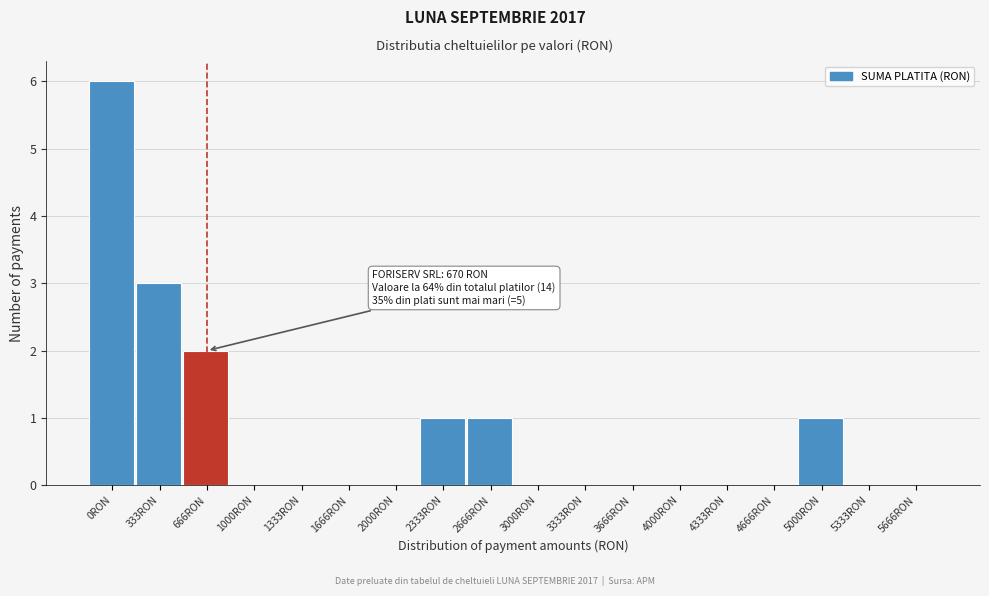

Reading left to right, what are all the values shown in this chart?

0RON=6	333RON=3	666RON=2	1000RON=0	1333RON=0	1666RON=0	2000RON=0	2333RON=1	2666RON=1	3000RON=0	3333RON=0	3666RON=0	4000RON=0	4333RON=0	4666RON=0	5000RON=1	5333RON=0	5666RON=0